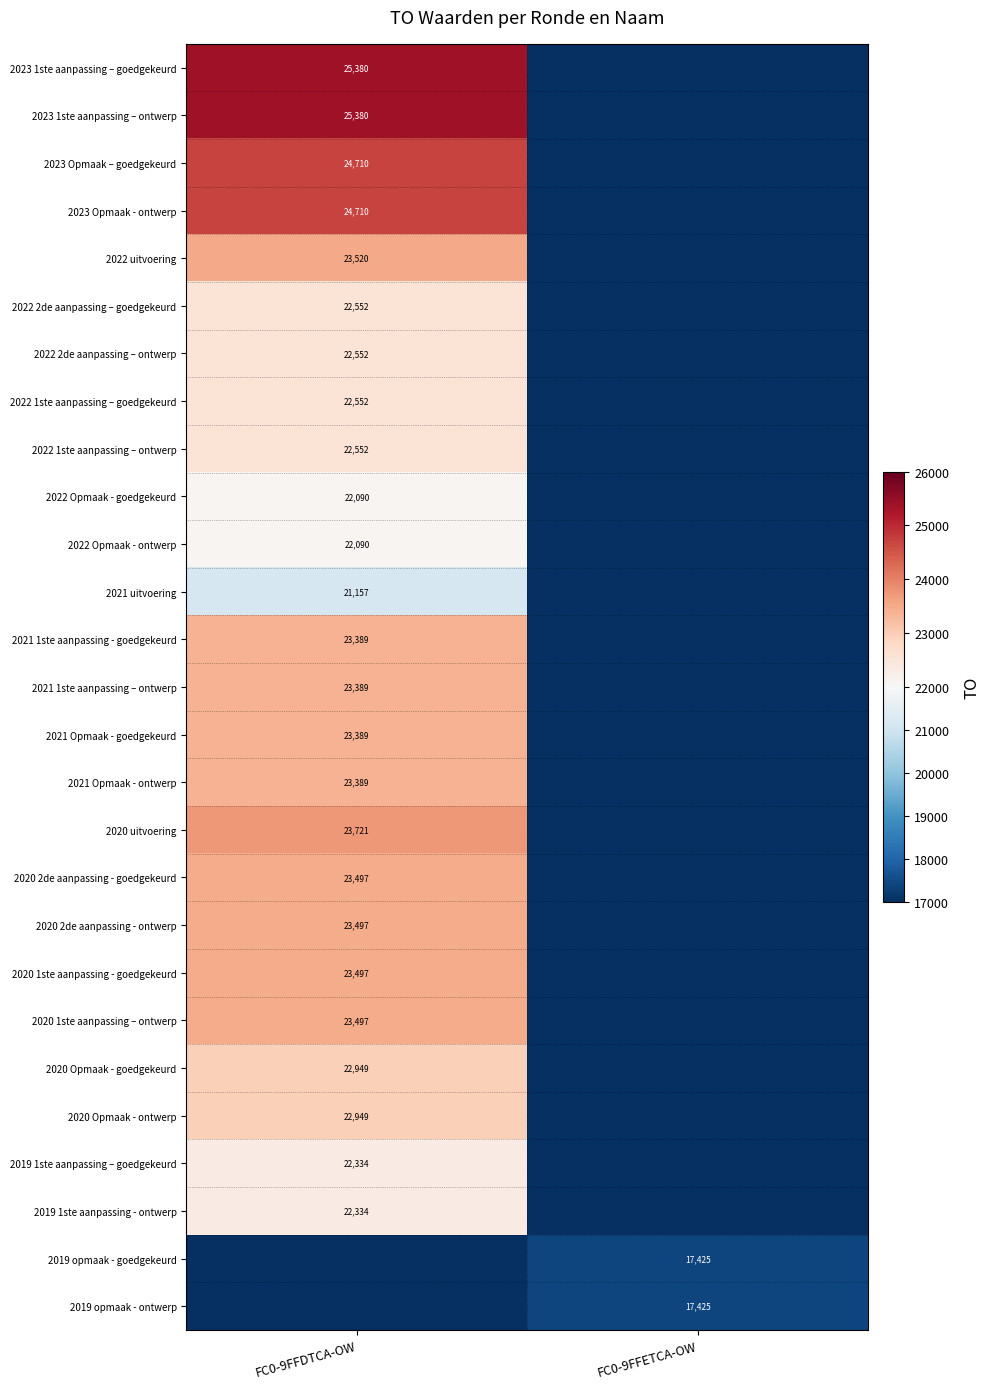

Is it true that 2023 Opmaak - ontwerp equals 24710 at FC0-9FFDTCA-OW?

True